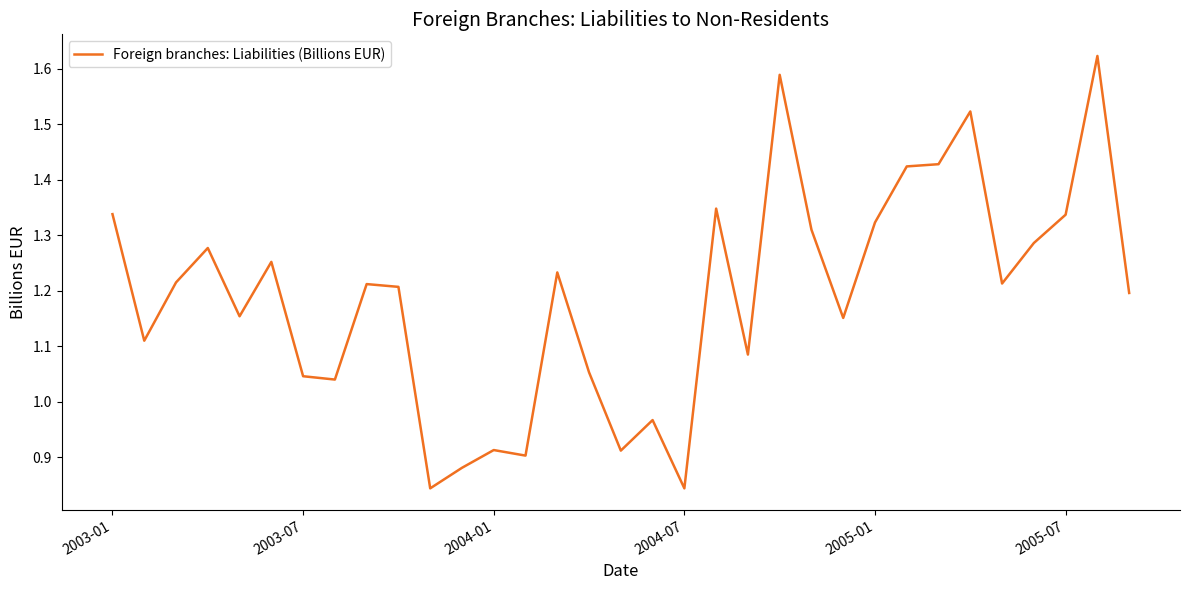

How many interior local valleys (lower than both neighbors) does the data have?

10